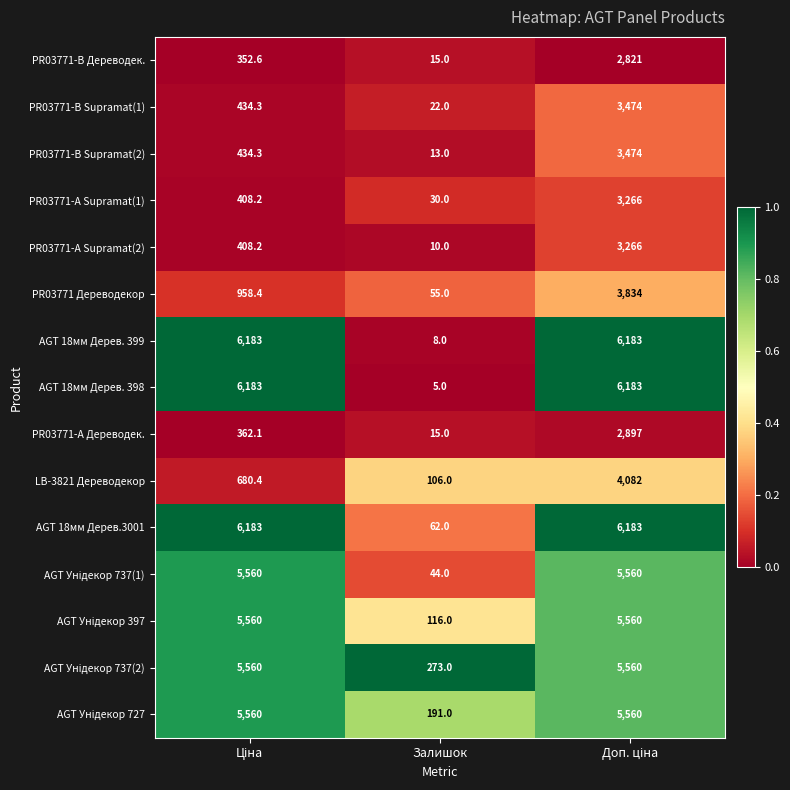

Is the value of PR03771-B Supramat(1) at Залишок greater than the value of PR03771-B Дереводек. at Залишок?

Yes